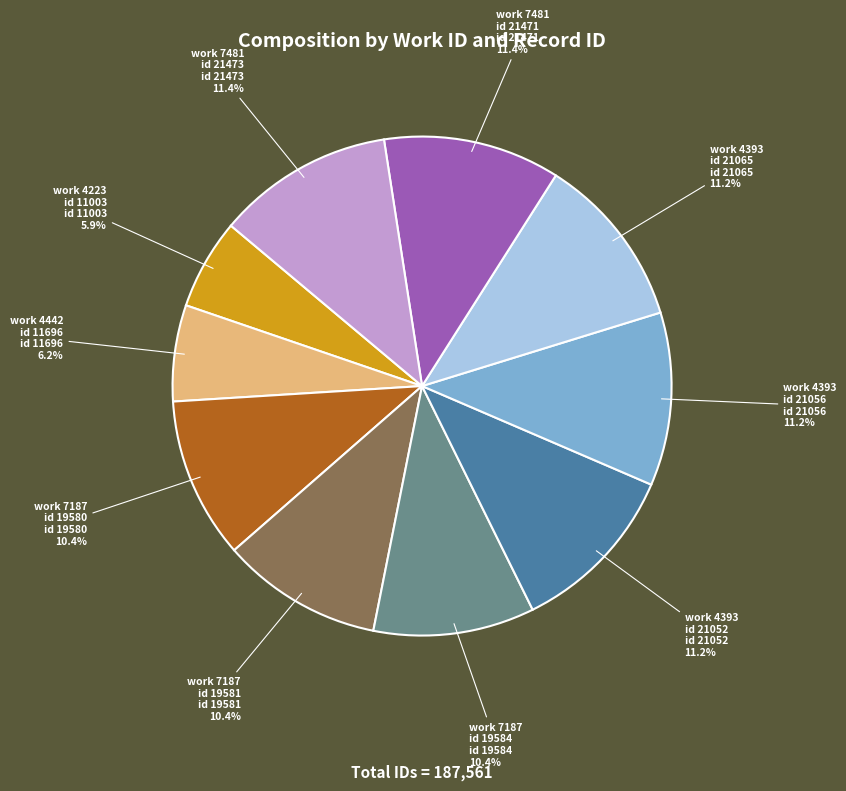

Is work 7187 id 19580 the majority of the pie?

No